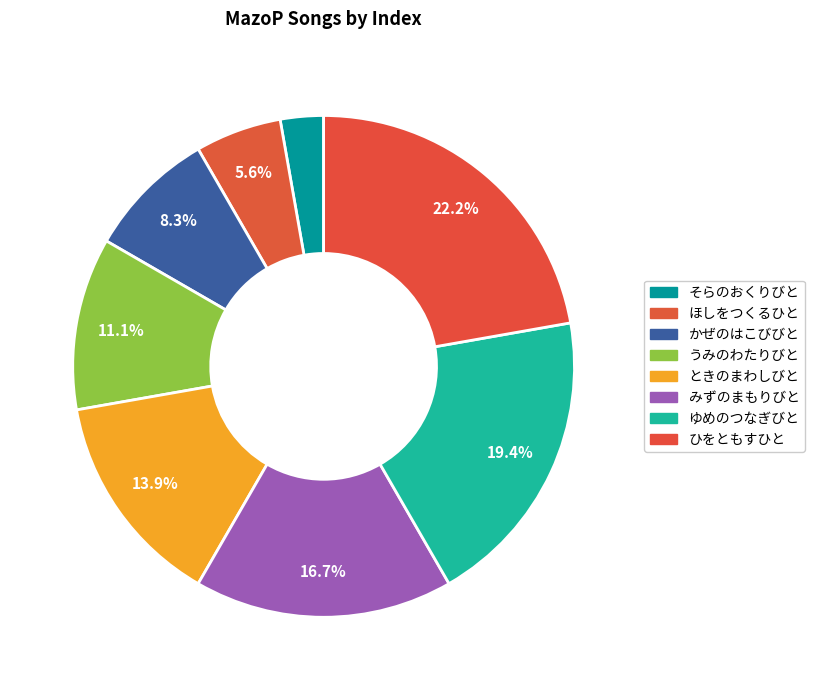

How many segments does this pie chart have?

8